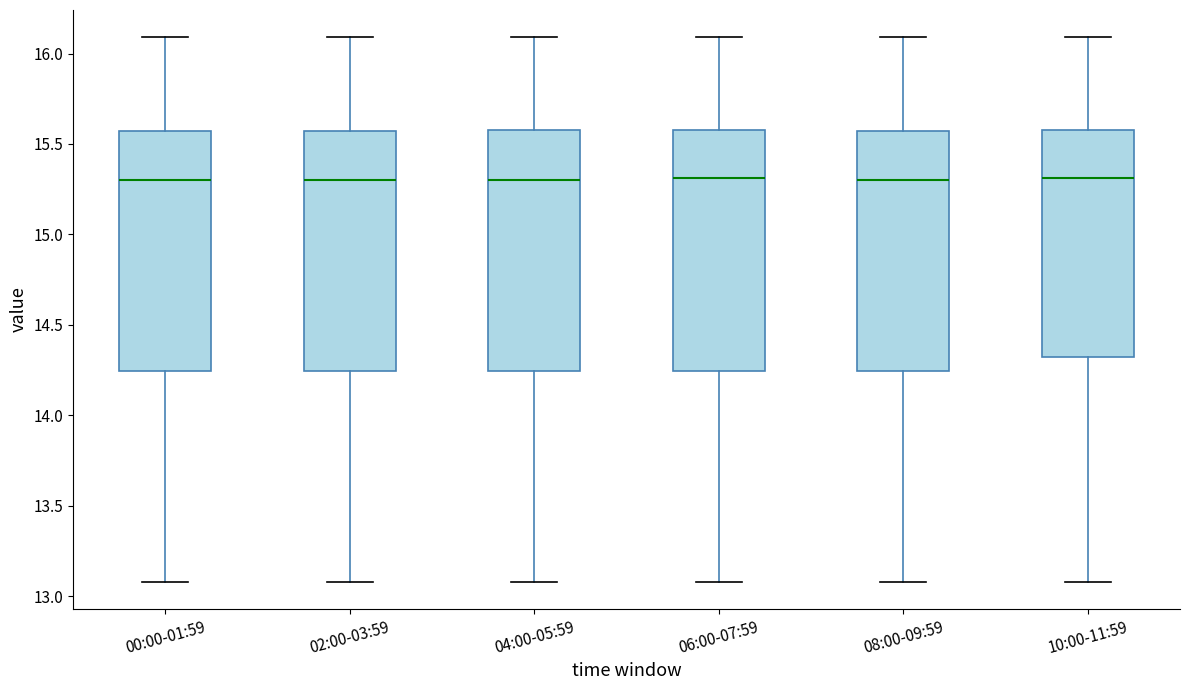

Reading left to right, read every box against the y-axis: the position of its median line, the range the box covers, and the ends of its whiskers. The values are not printed on the chart, so give them approximately, as read against the axis.

00:00-01:59: median 15.30, box 14.25 to 15.55, whiskers 13.10 to 16.10
02:00-03:59: median 15.30, box 14.25 to 15.55, whiskers 13.10 to 16.10
04:00-05:59: median 15.30, box 14.25 to 15.60, whiskers 13.10 to 16.10
06:00-07:59: median 15.30, box 14.25 to 15.60, whiskers 13.10 to 16.10
08:00-09:59: median 15.30, box 14.25 to 15.55, whiskers 13.10 to 16.10
10:00-11:59: median 15.30, box 14.30 to 15.60, whiskers 13.10 to 16.10